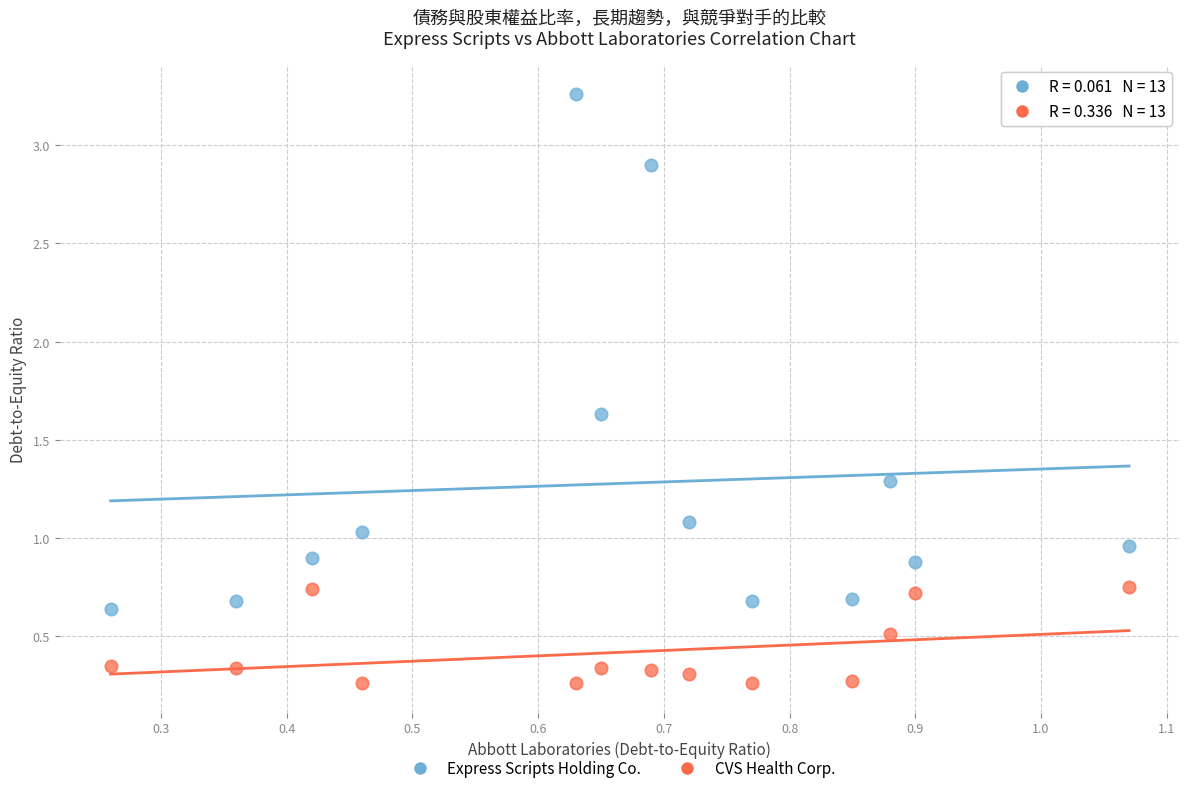

Across all data points, what is the range of Y values (max minus min)?

3.0